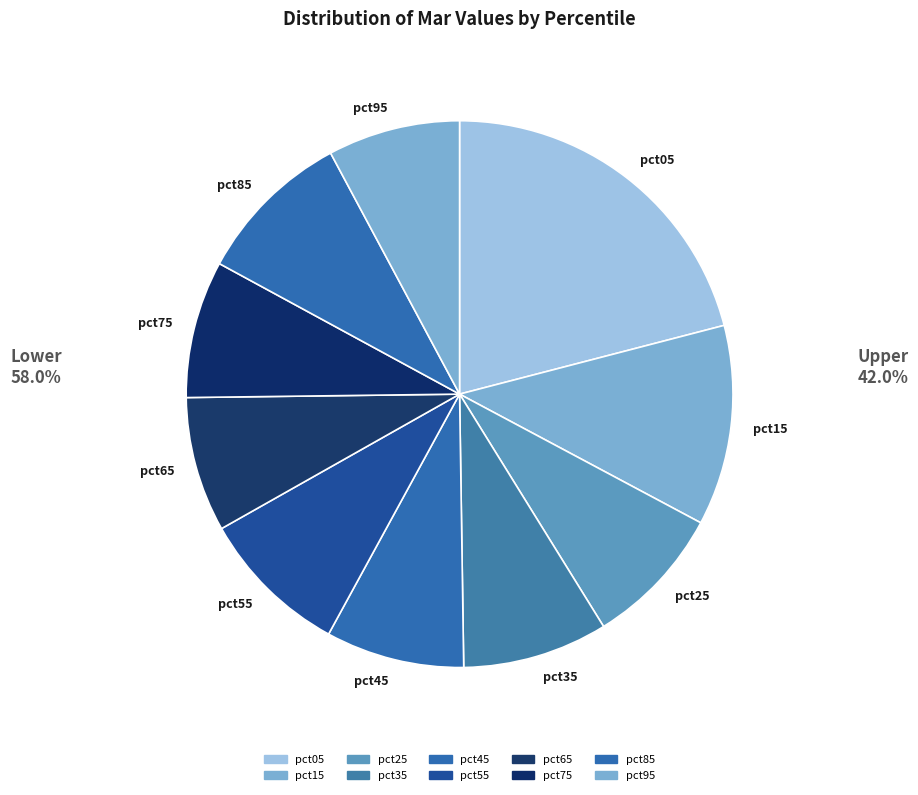

Does pct95 represent more than half of the total?

No